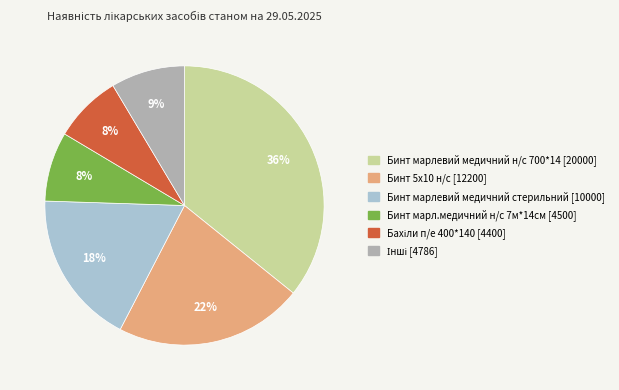

How many slices are in this pie chart?

6